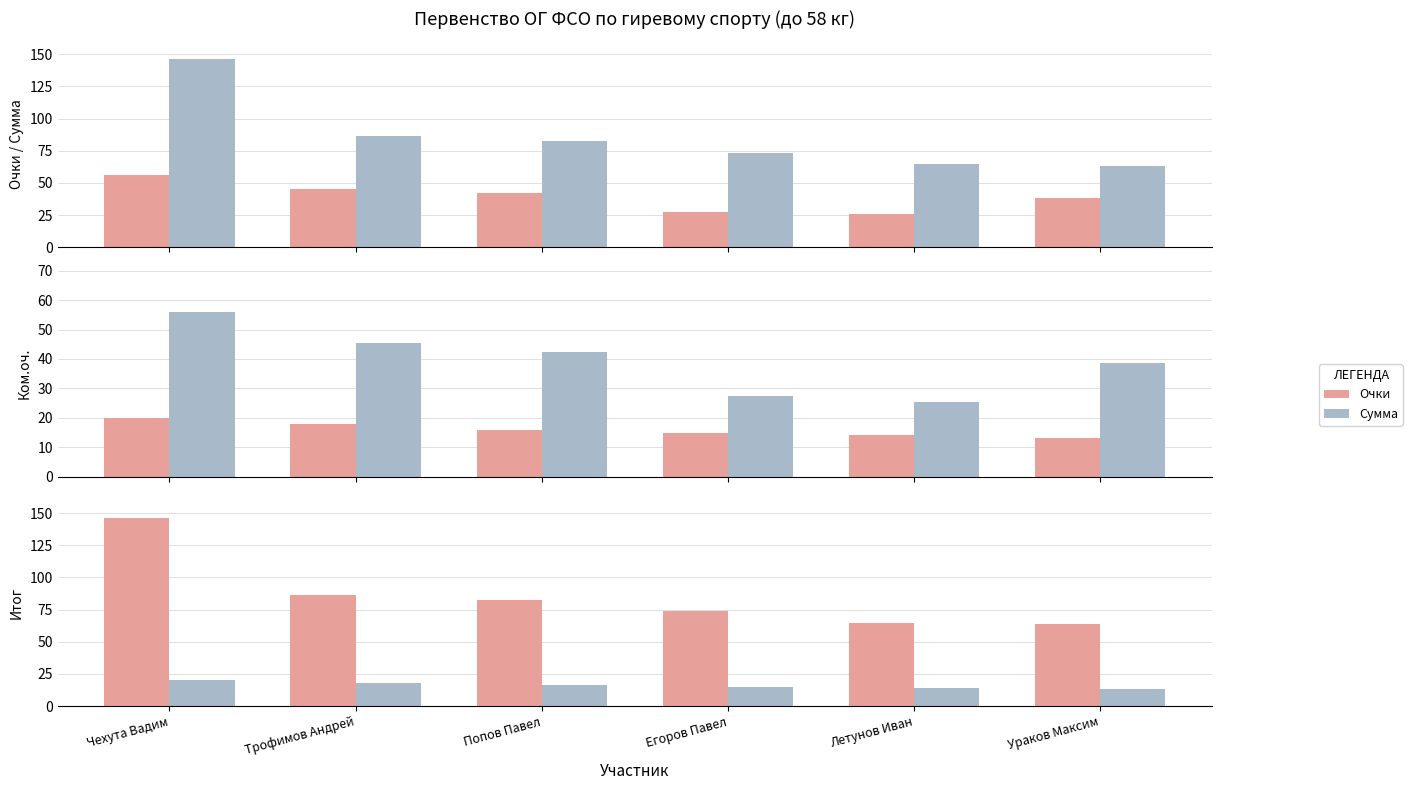

How many groups of bars are there?

6